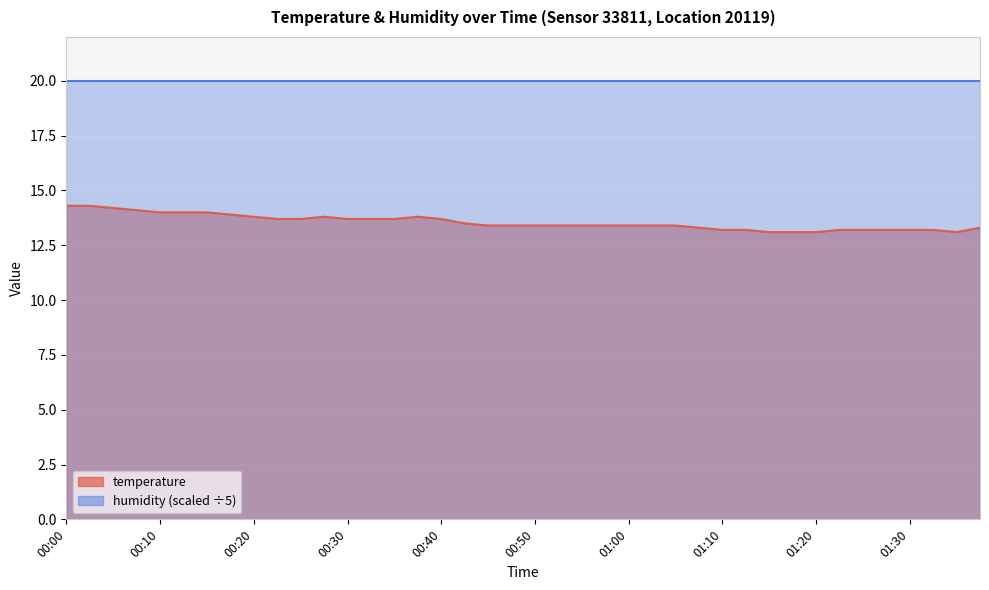

What value does the data have at 01:54?

13.2